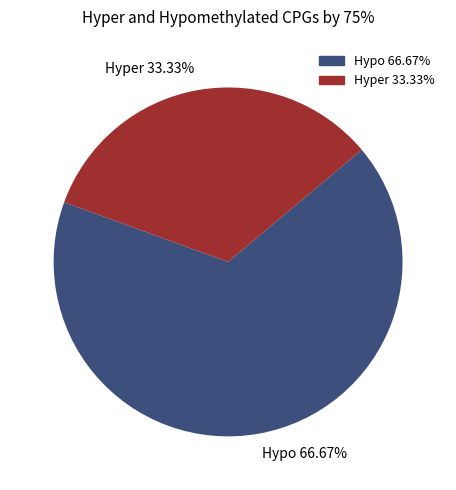

Combined, do Hypo 66.67% and Hyper 33.33% account for over 50%?

Yes